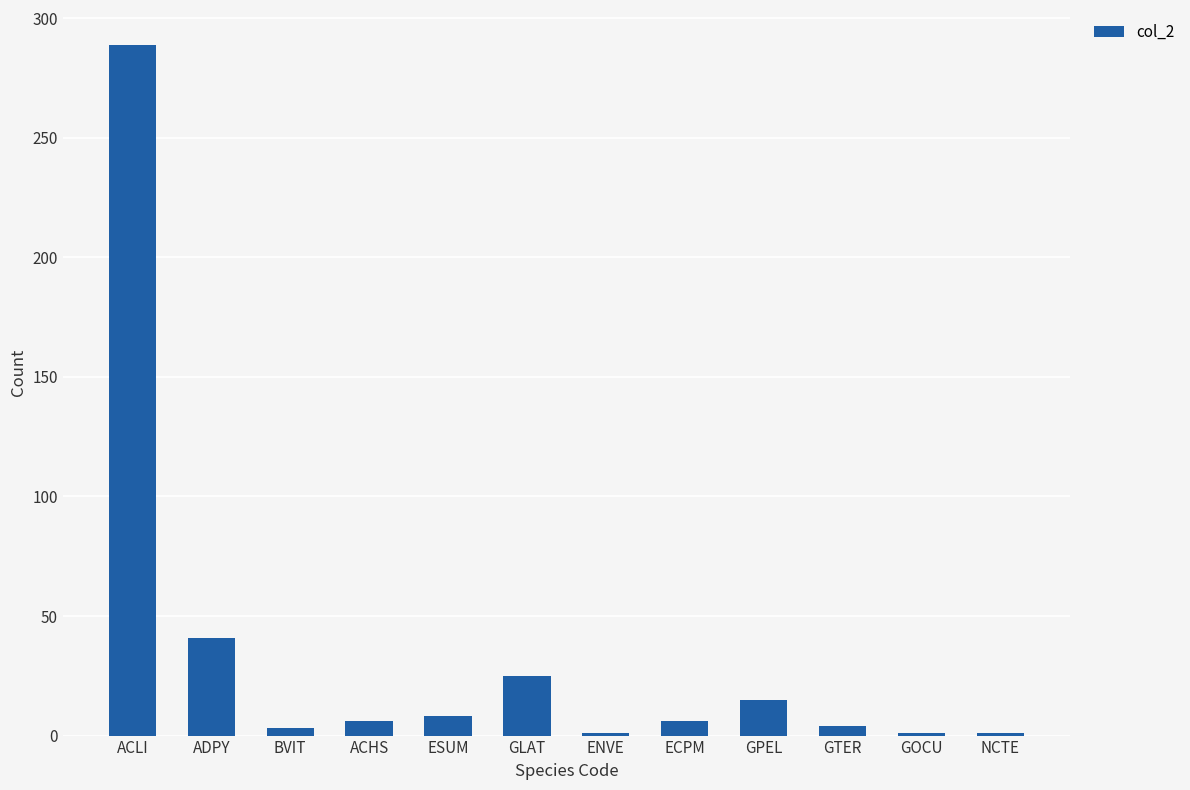

Which category has the highest value across all series?

ACLI